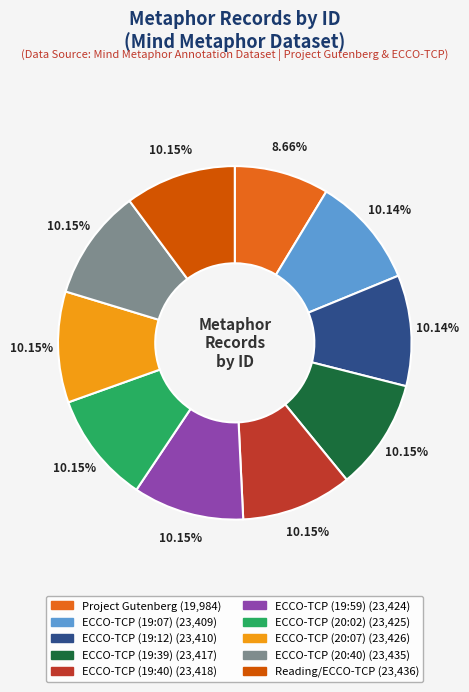

Count the number of slices in the pie.

10